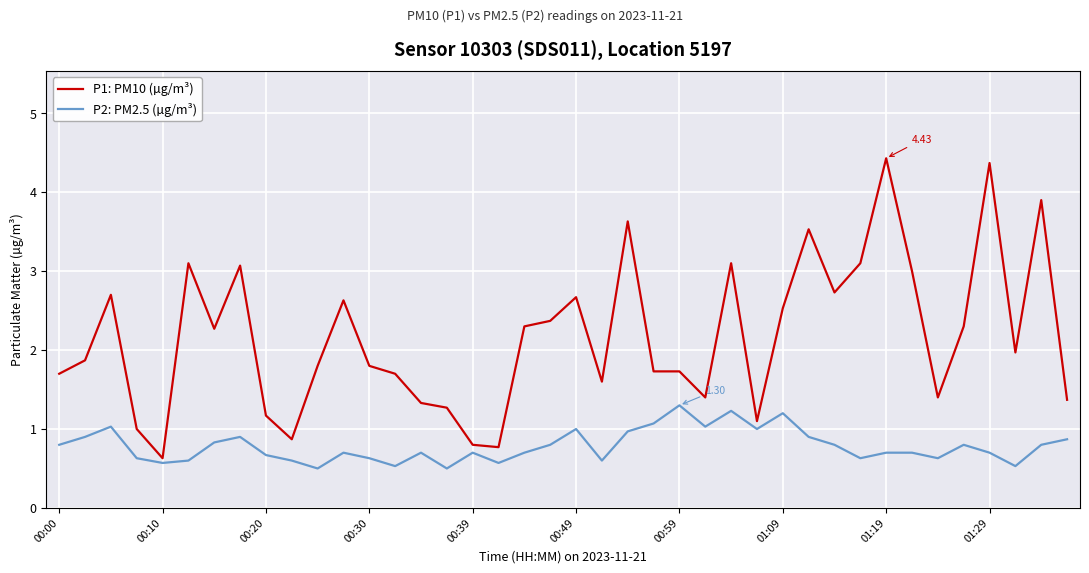

True or false: P2: PM2.5 (µg/m³) and P1: PM10 (µg/m³) cross at least once.

False